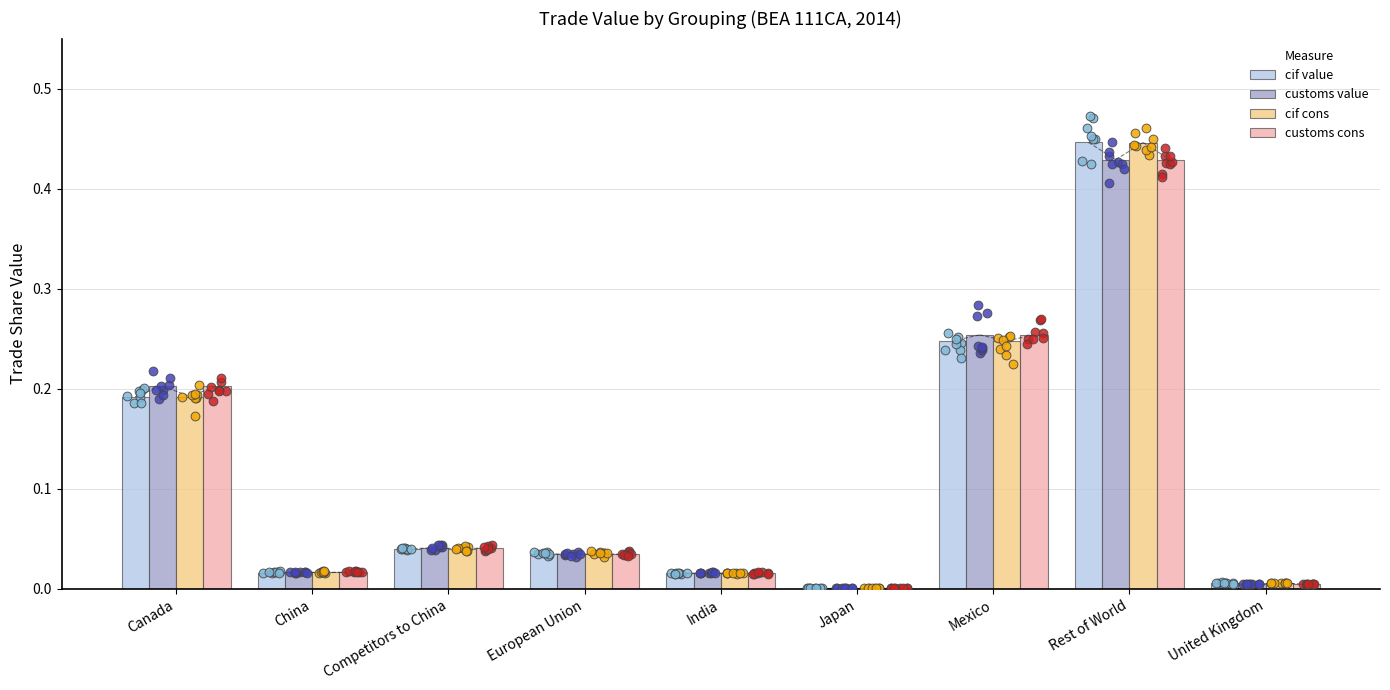

Which series reaches the minimum Y coordinate?

cif value